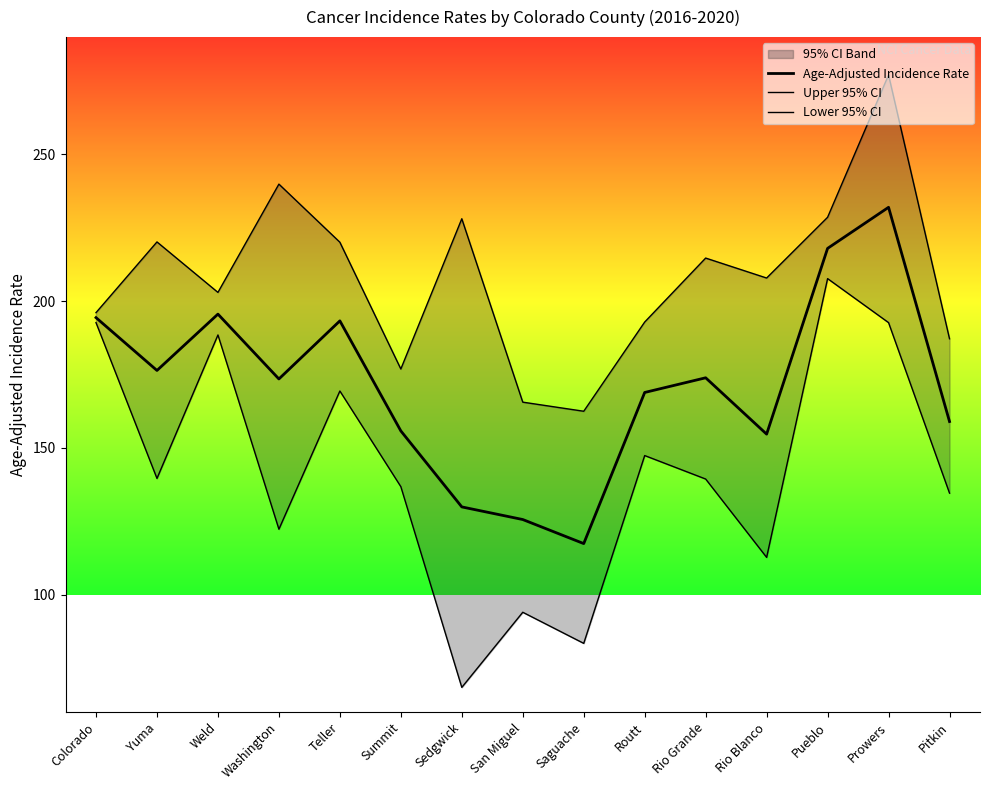

At how many categories does at least one series exceed 117?

15